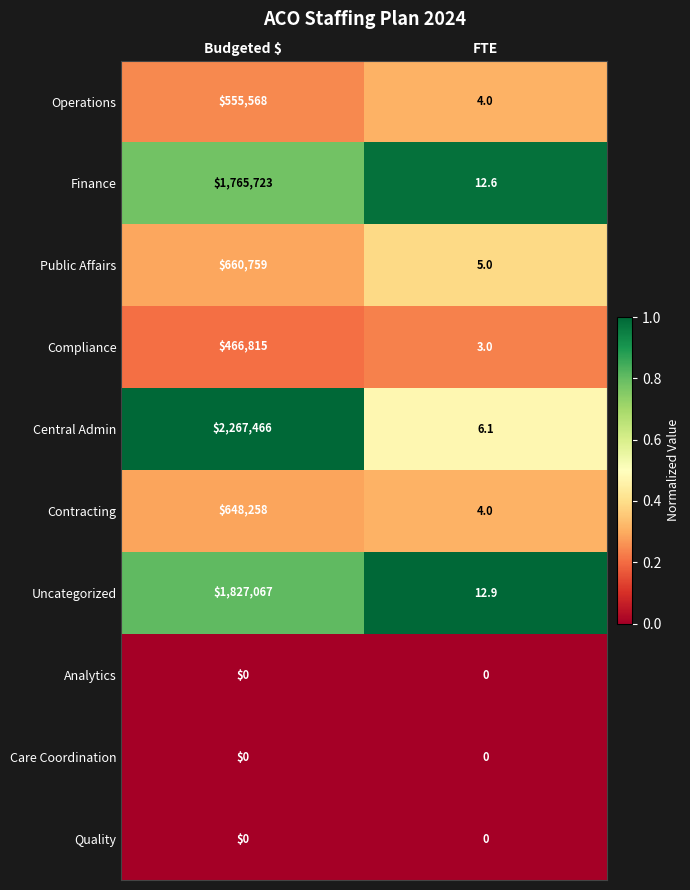

What is the total value across all series at FTE?

47.6